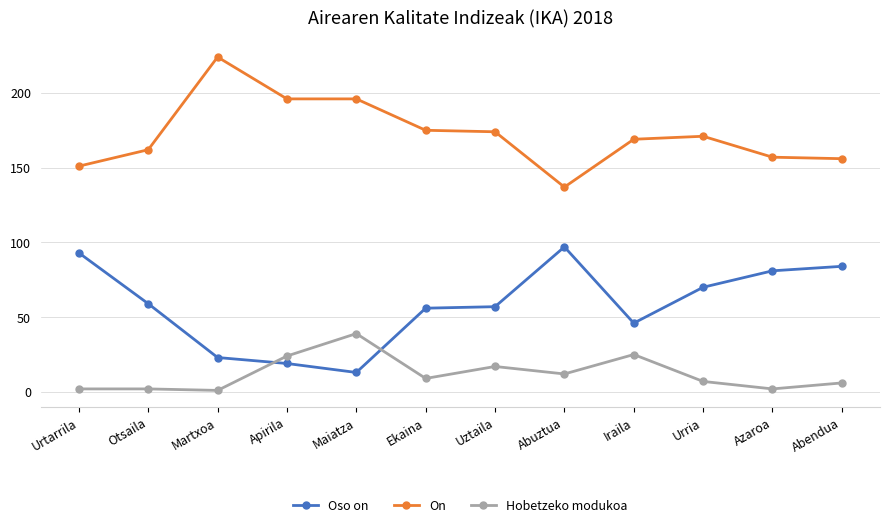

What is the label of the 11th point from the left?

Azaroa